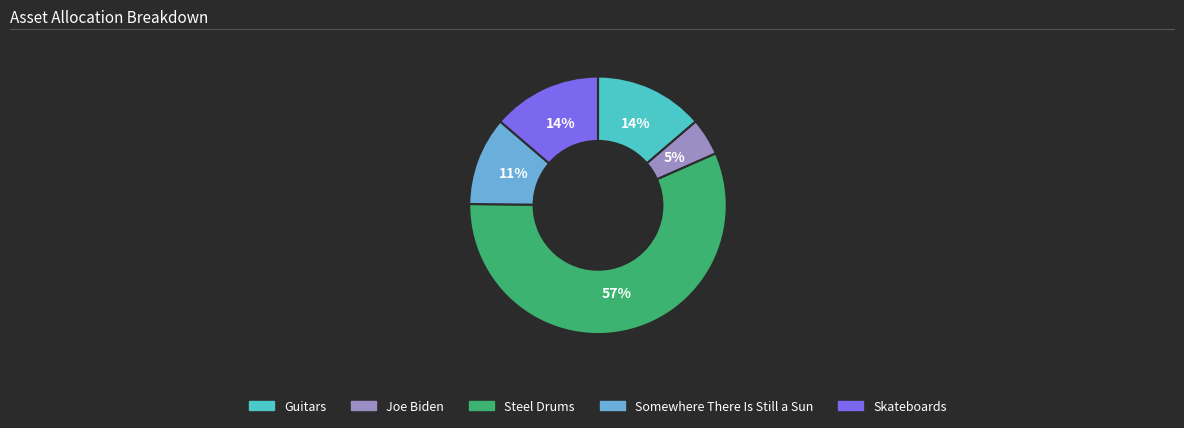

To the nearest percent, what is the combined percentage of Steel Drums and Skateboards?

70%